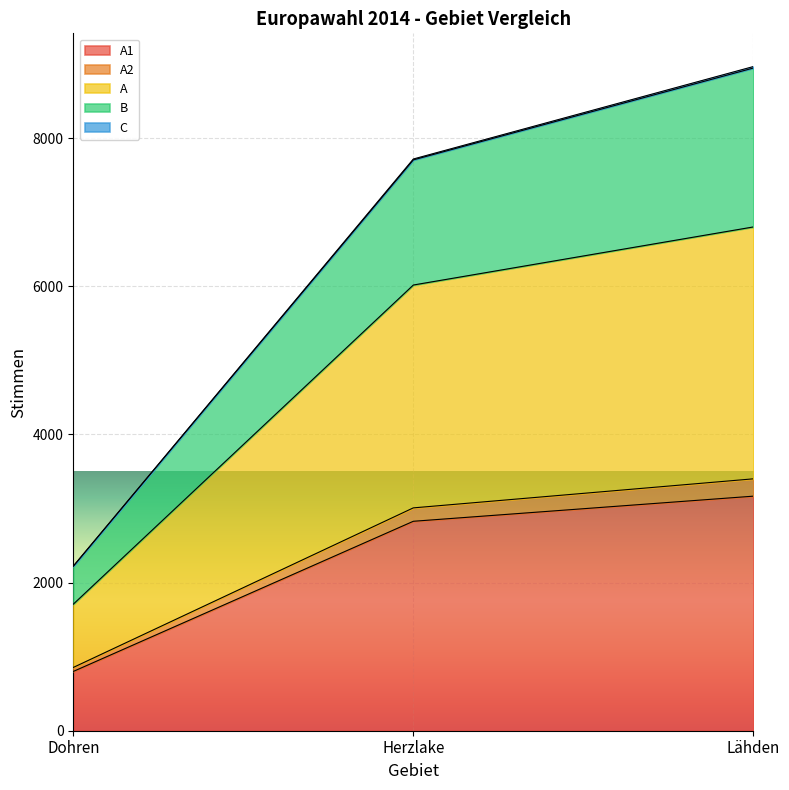

What position from the left is Dohren?

1